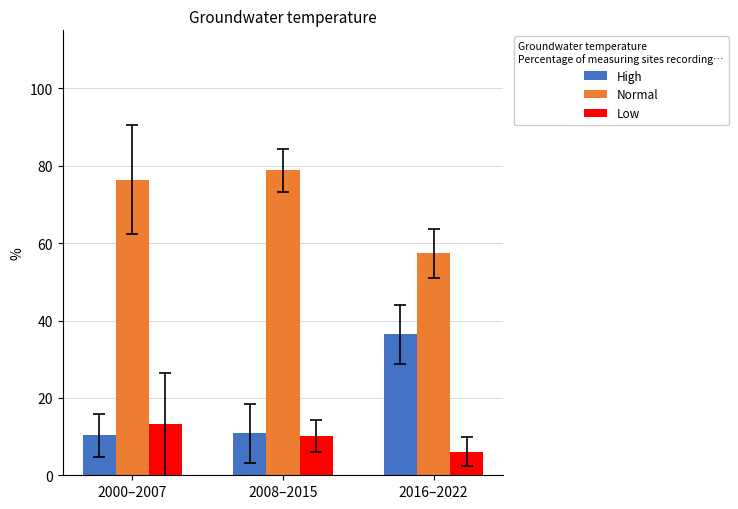

What is the label of the 2nd bar from the left?

2008–2015